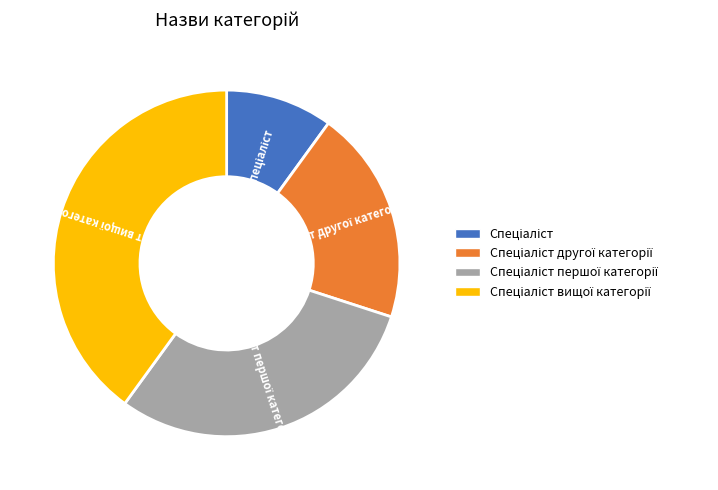

How many segments does this pie chart have?

4